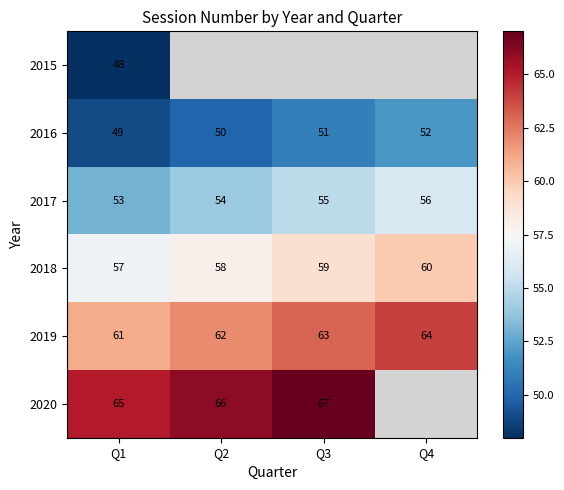

What is the sum of all 2016 values?

202